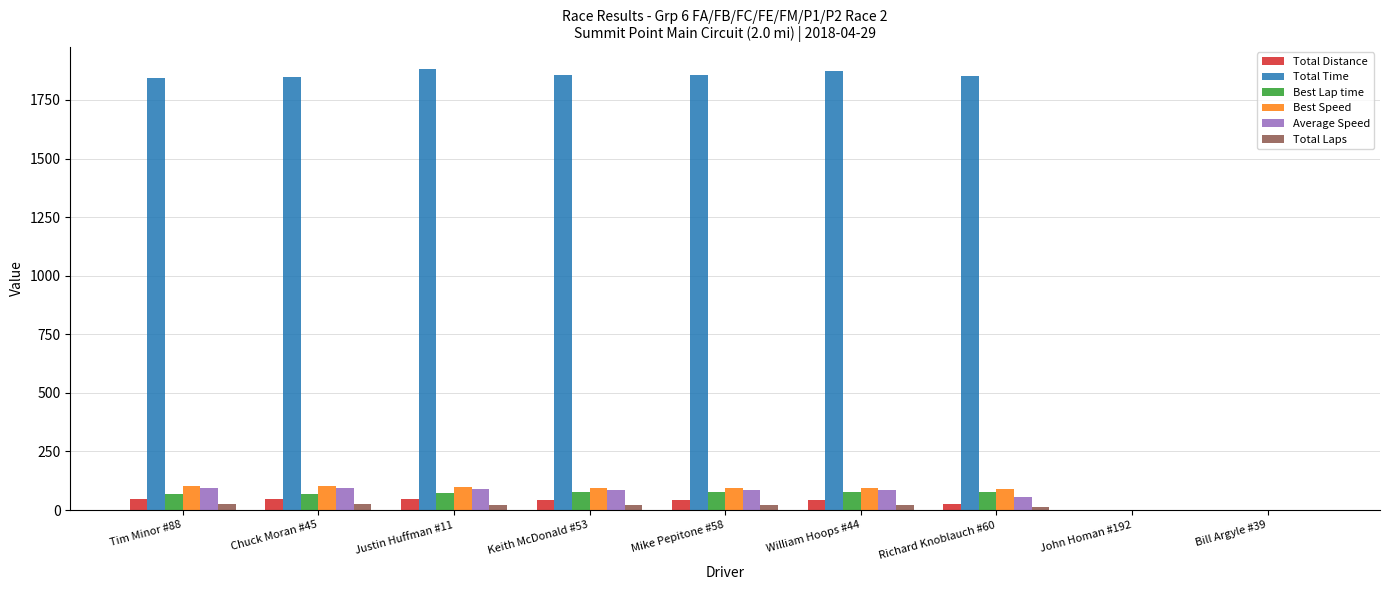

Is the value of Best Speed at Bill Argyle #39 greater than the value of Total Distance at Tim Minor #88?

No